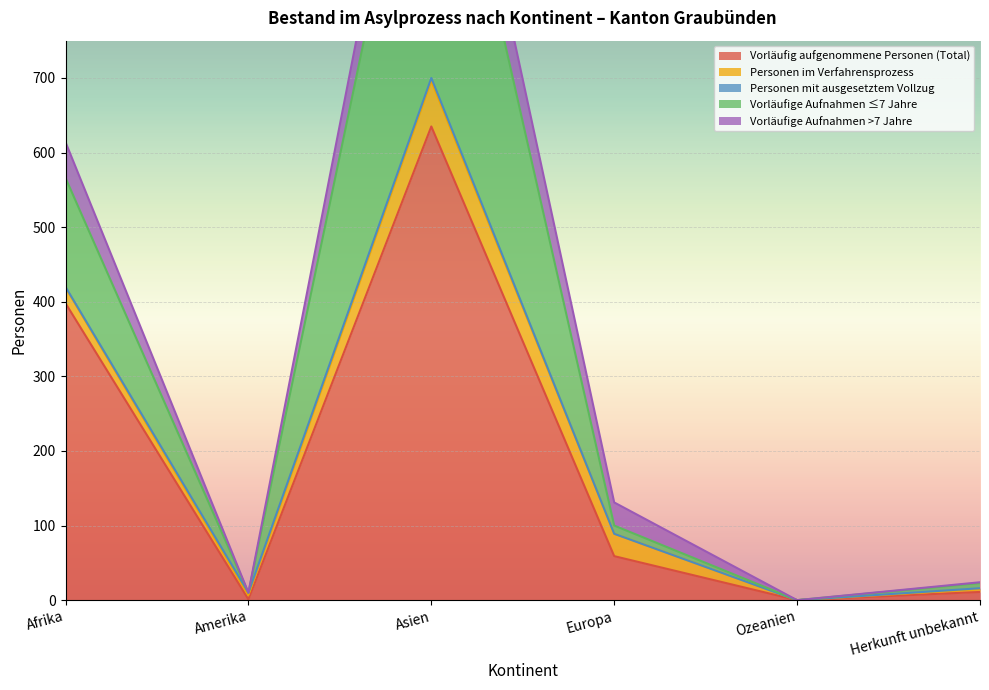

The Vorläufige Aufnahmen >7 Jahre series shows 1 at Herkunft unbekannt. True or false?

True